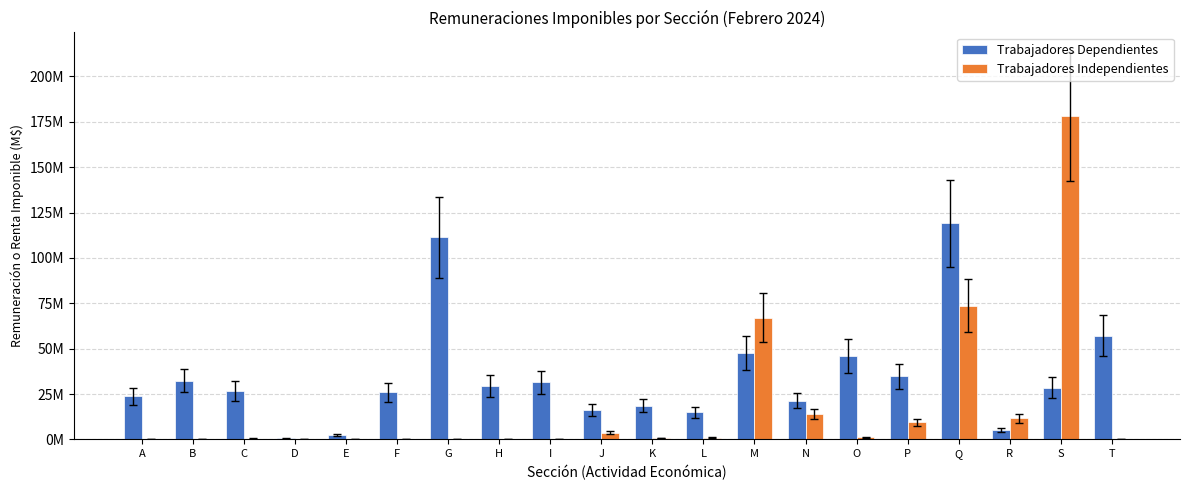

What are all the series names shown in the legend?

Trabajadores Dependientes, Trabajadores Independientes